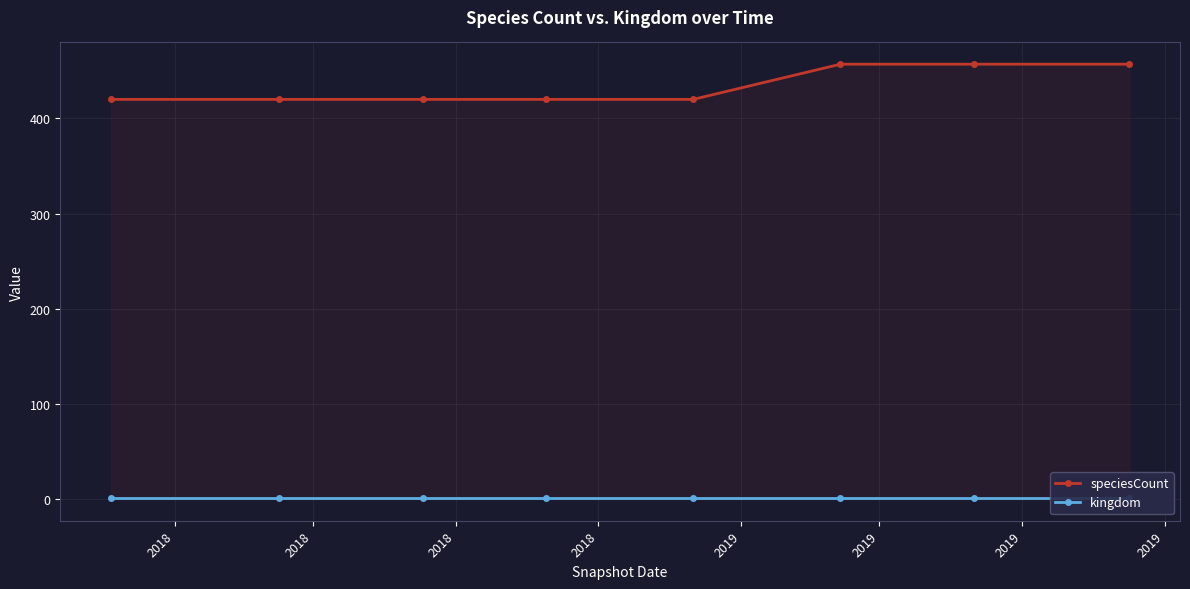

What is the maximum value for speciesCount?

457